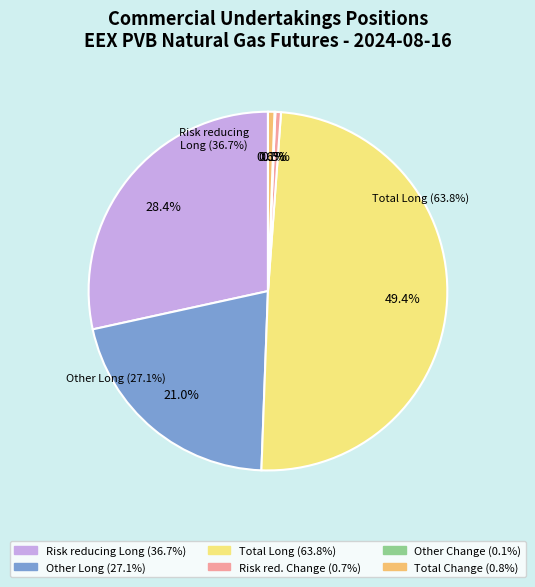

To the nearest percent, what is the difference between the Risk reducing Change and Total (Long) slice percentages?

49%